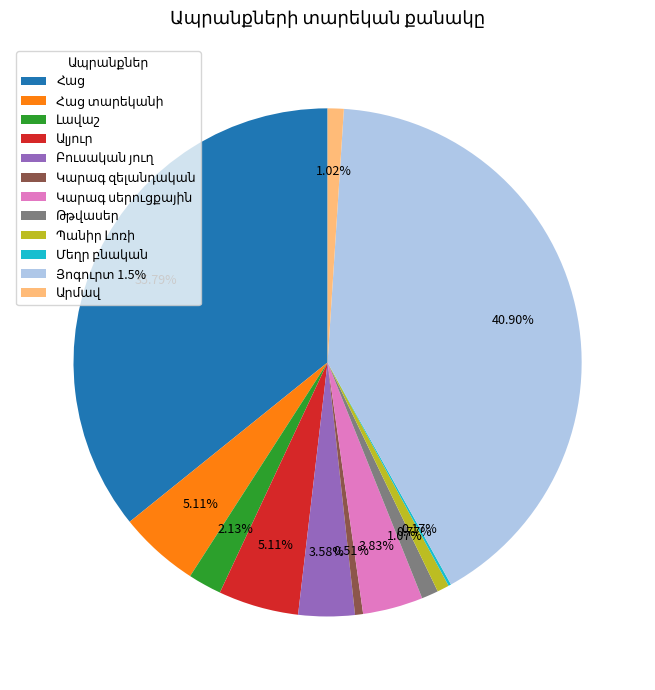

Is there a majority slice in this chart?

No